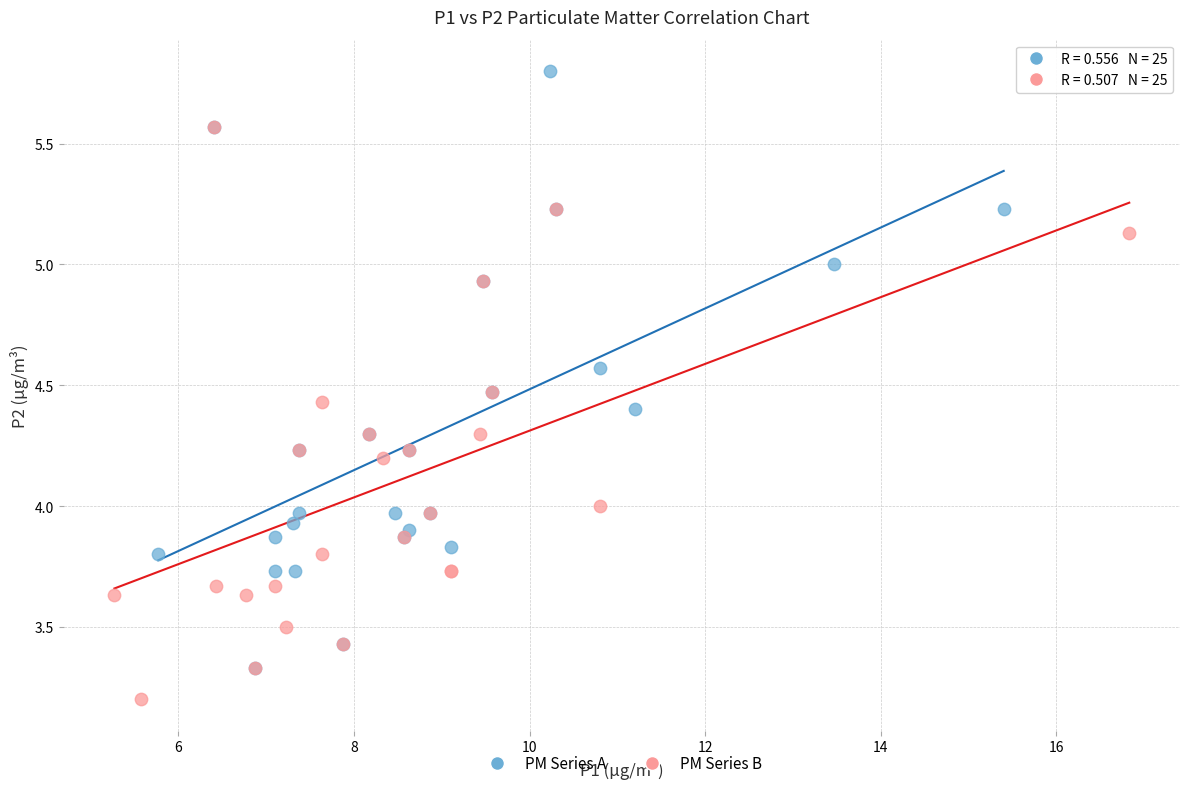

Which series contains the lowest Y value?

PM Series B